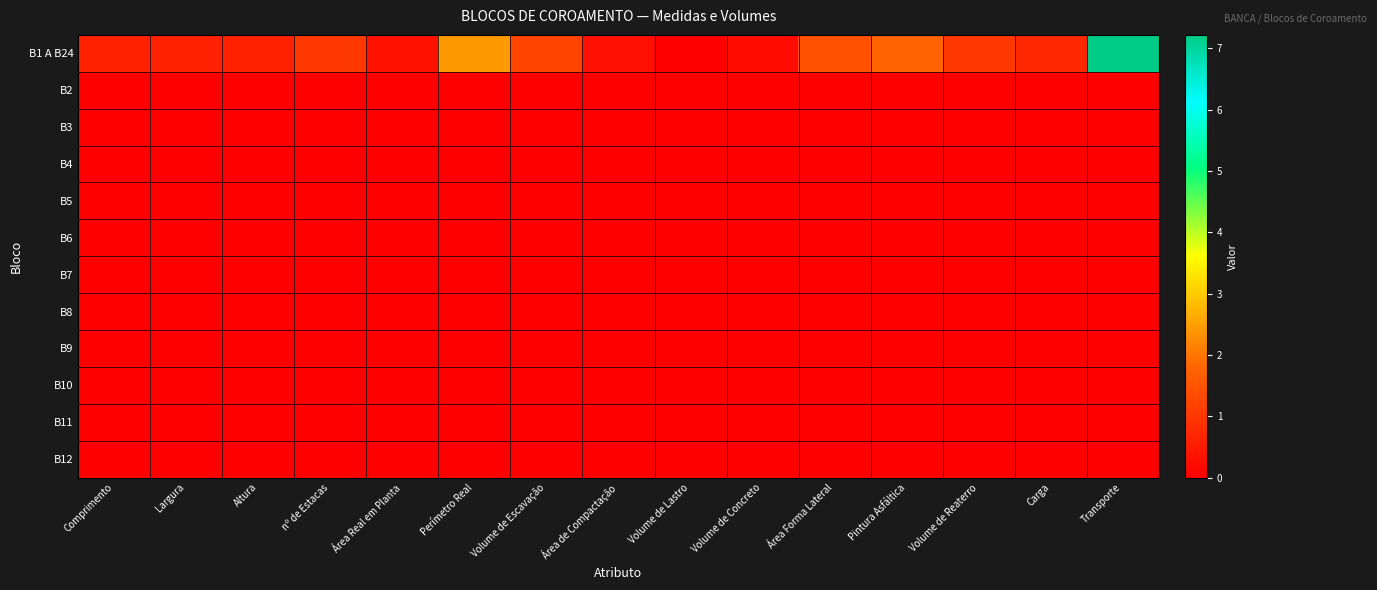

How many distinct data groups are displayed?

12